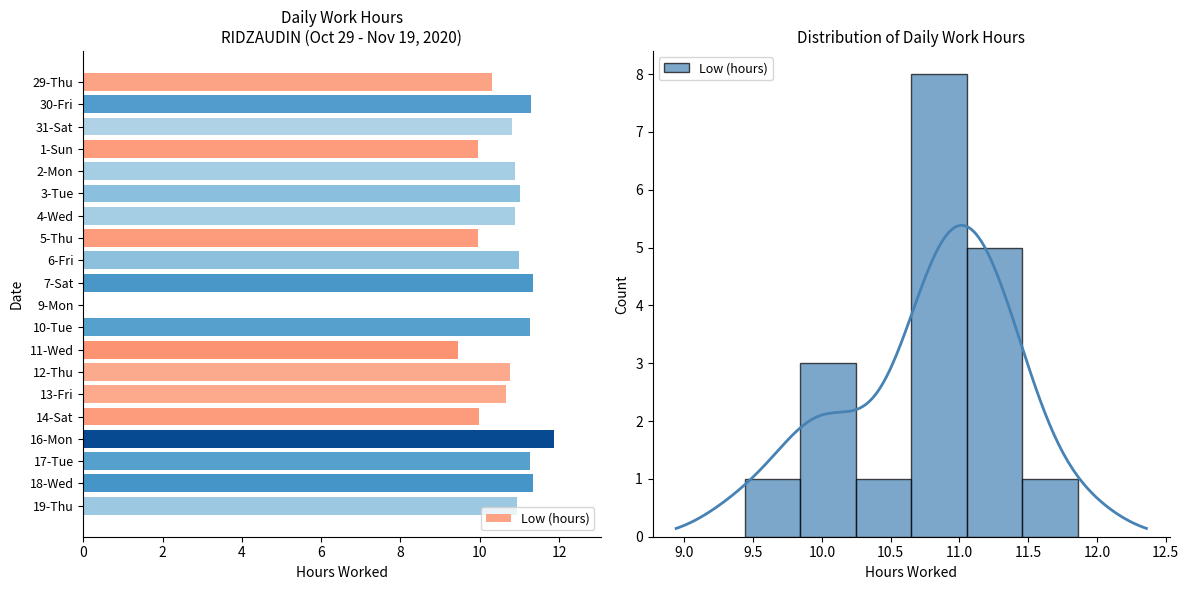

What is the difference between the maximum and second lowest values?

2.4